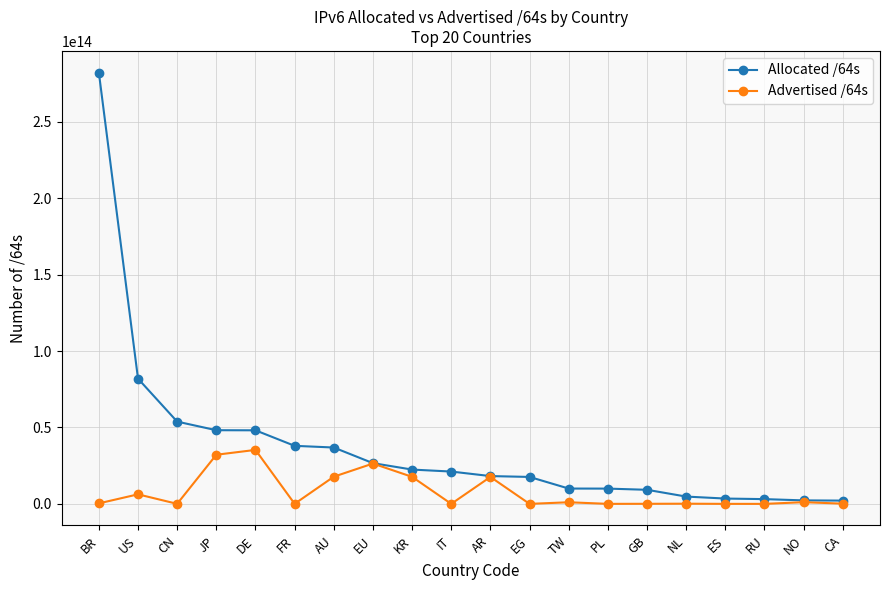

How many lines are shown in the chart?

2